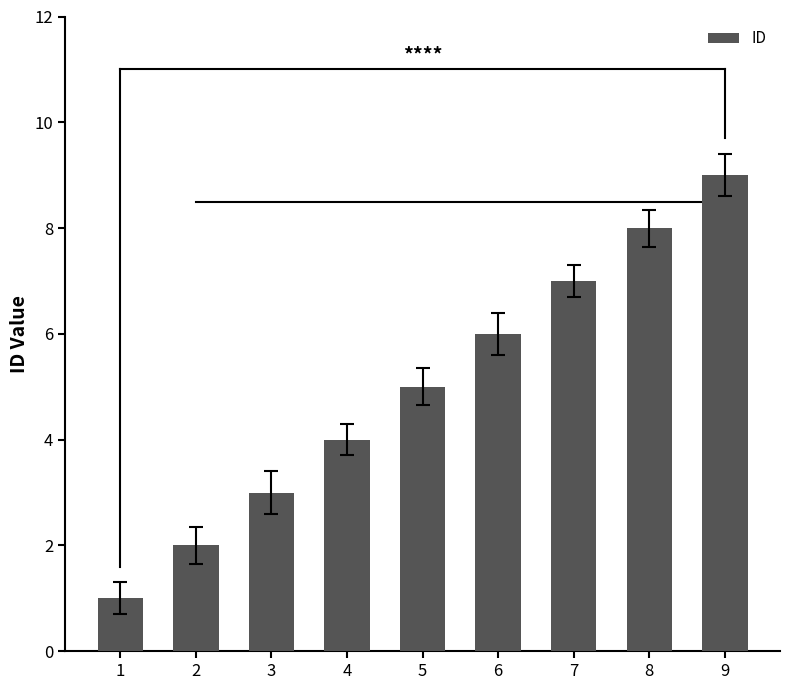

Reading right to left, transcribe all the data shown in this chart.

9=9	8=8	7=7	6=6	5=5	4=4	3=3	2=2	1=1